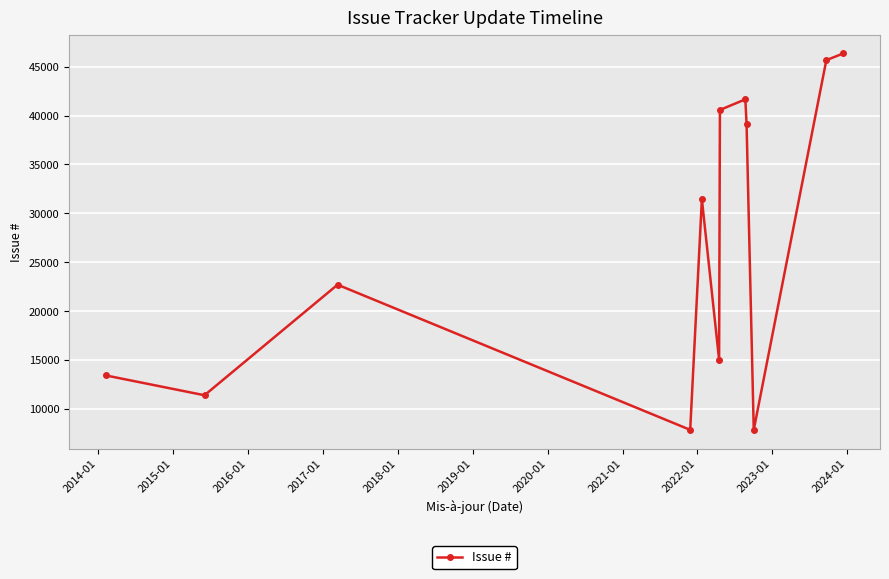

How many interior local peaks (higher than both neighbors) does the data have?

3